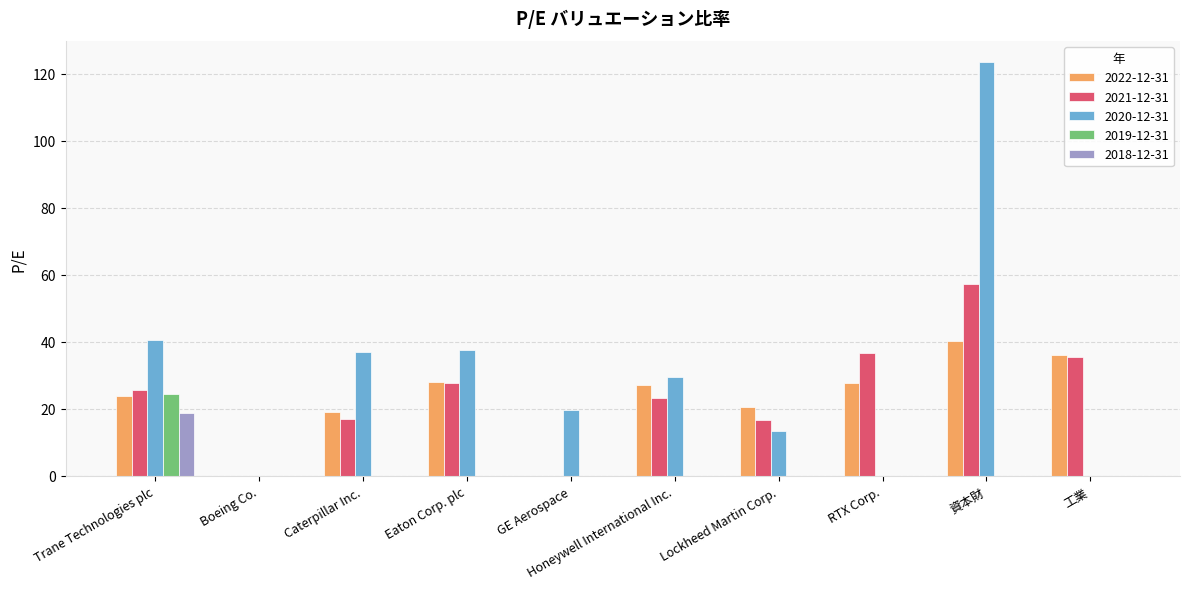

Which category has the highest value in the 2022-12-31 series?

資本財